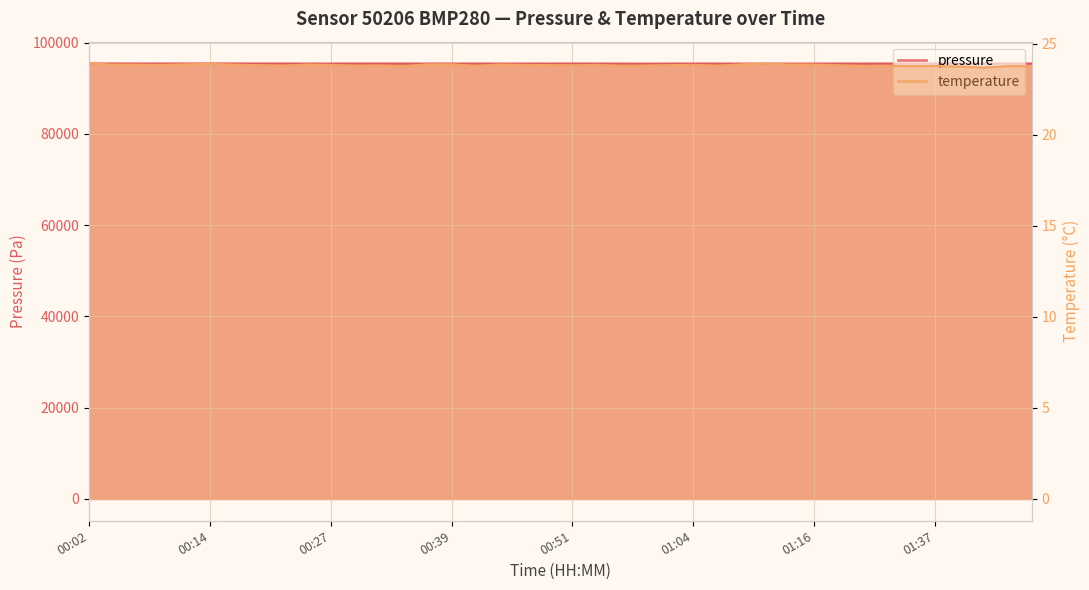

What is the smallest value displayed?

23.7